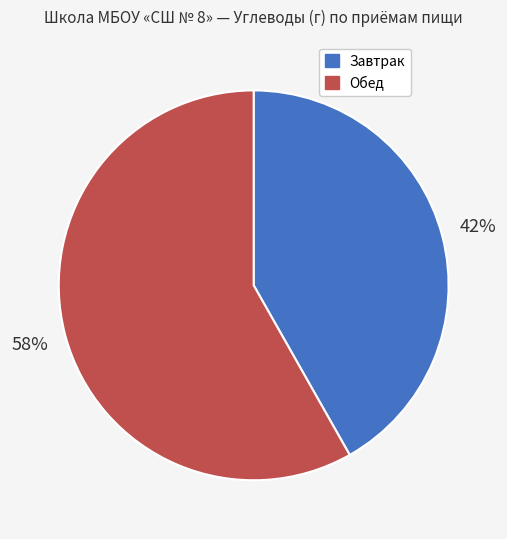

Count the number of slices in the pie.

2